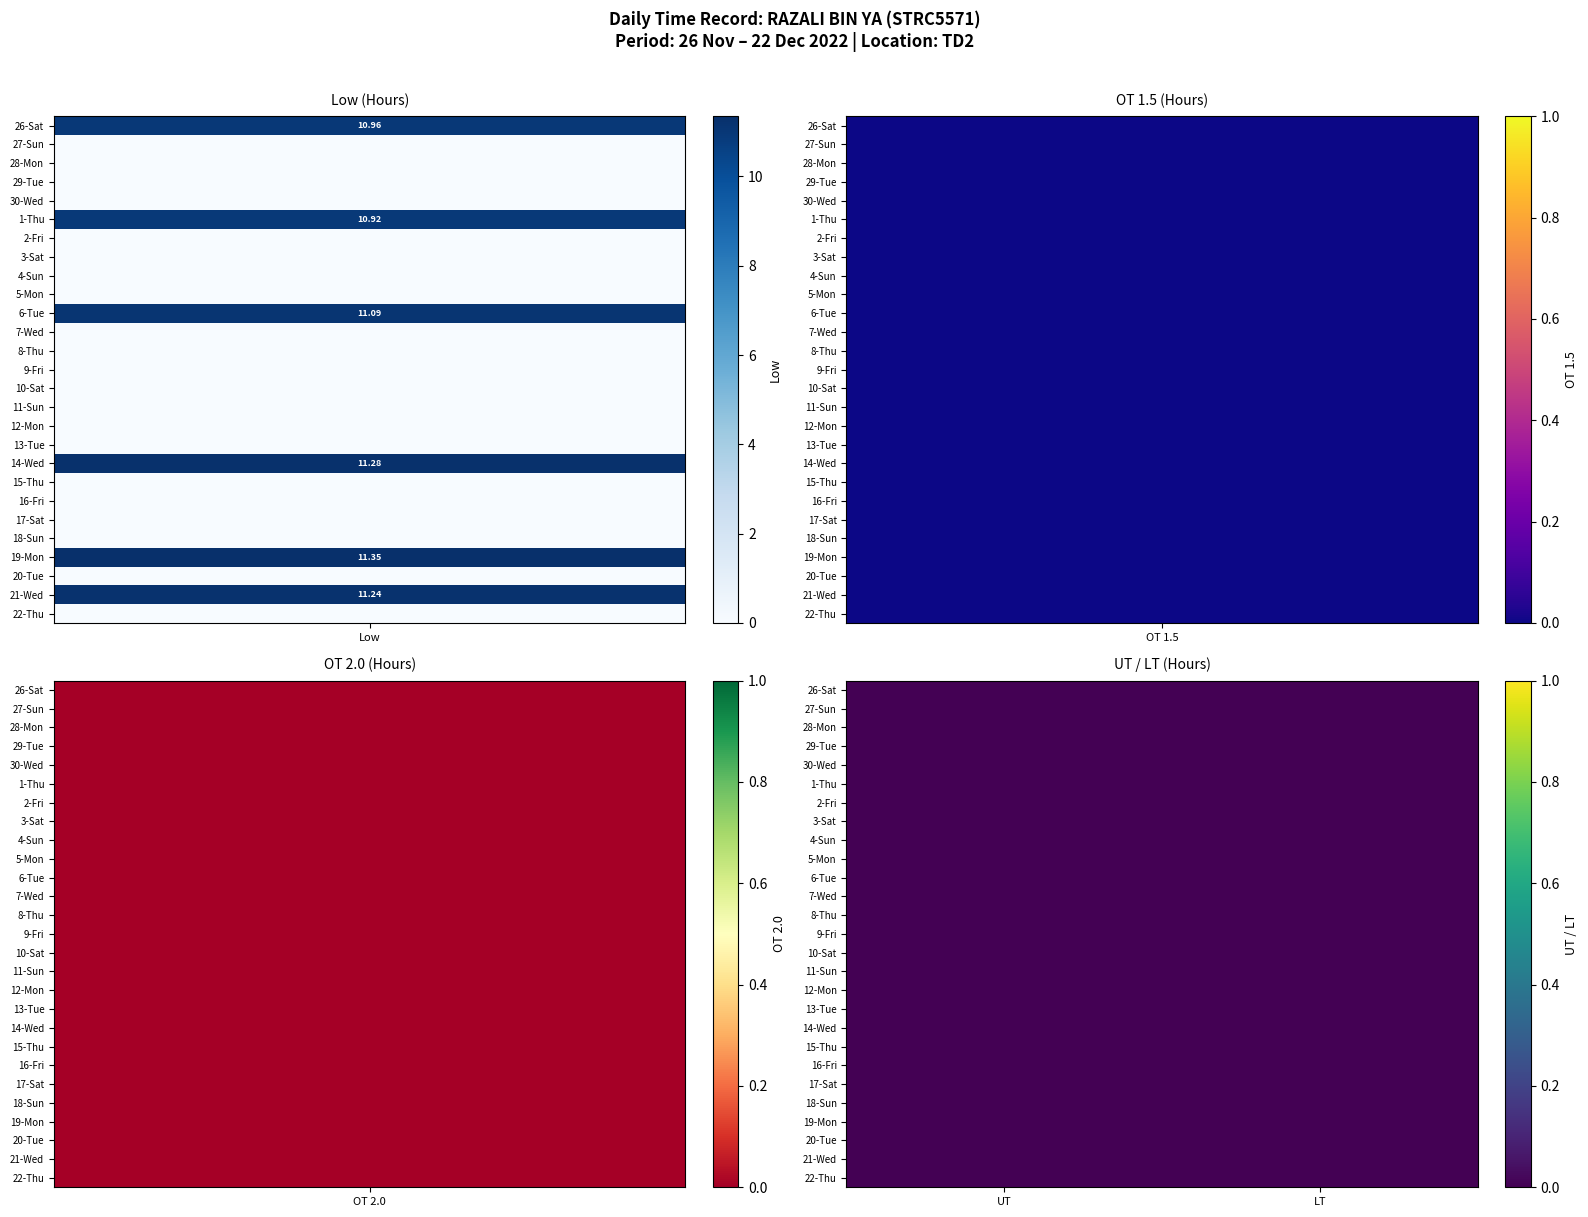

Reading left to right, list all the values displayed in this chart.

26-Sat: 0=11.0	1=0.0	2=0.0	3=0.0	4=0.0	5=0.0	6=0.0
27-Sun: 0=0.0	1=0.0	2=0.0	3=0.0	4=0.0	5=0.0	6=0.0
28-Mon: 0=0.0	1=0.0	2=0.0	3=0.0	4=0.0	5=0.0	6=0.0
29-Tue: 0=0.0	1=0.0	2=0.0	3=0.0	4=0.0	5=0.0	6=0.0
30-Wed: 0=0.0	1=0.0	2=0.0	3=0.0	4=0.0	5=0.0	6=0.0
1-Thu: 0=10.9	1=0.0	2=0.0	3=0.0	4=0.0	5=0.0	6=0.0
2-Fri: 0=0.0	1=0.0	2=0.0	3=0.0	4=0.0	5=0.0	6=0.0
3-Sat: 0=0.0	1=0.0	2=0.0	3=0.0	4=0.0	5=0.0	6=0.0
4-Sun: 0=0.0	1=0.0	2=0.0	3=0.0	4=0.0	5=0.0	6=0.0
5-Mon: 0=0.0	1=0.0	2=0.0	3=0.0	4=0.0	5=0.0	6=0.0
6-Tue: 0=11.1	1=0.0	2=0.0	3=0.0	4=0.0	5=0.0	6=0.0
7-Wed: 0=0.0	1=0.0	2=0.0	3=0.0	4=0.0	5=0.0	6=0.0
8-Thu: 0=0.0	1=0.0	2=0.0	3=0.0	4=0.0	5=0.0	6=0.0
9-Fri: 0=0.0	1=0.0	2=0.0	3=0.0	4=0.0	5=0.0	6=0.0
10-Sat: 0=0.0	1=0.0	2=0.0	3=0.0	4=0.0	5=0.0	6=0.0
11-Sun: 0=0.0	1=0.0	2=0.0	3=0.0	4=0.0	5=0.0	6=0.0
12-Mon: 0=0.0	1=0.0	2=0.0	3=0.0	4=0.0	5=0.0	6=0.0
13-Tue: 0=0.0	1=0.0	2=0.0	3=0.0	4=0.0	5=0.0	6=0.0
14-Wed: 0=11.3	1=0.0	2=0.0	3=0.0	4=0.0	5=0.0	6=0.0
15-Thu: 0=0.0	1=0.0	2=0.0	3=0.0	4=0.0	5=0.0	6=0.0
16-Fri: 0=0.0	1=0.0	2=0.0	3=0.0	4=0.0	5=0.0	6=0.0
17-Sat: 0=0.0	1=0.0	2=0.0	3=0.0	4=0.0	5=0.0	6=0.0
18-Sun: 0=0.0	1=0.0	2=0.0	3=0.0	4=0.0	5=0.0	6=0.0
19-Mon: 0=11.3	1=0.0	2=0.0	3=0.0	4=0.0	5=0.0	6=0.0
20-Tue: 0=0.0	1=0.0	2=0.0	3=0.0	4=0.0	5=0.0	6=0.0
21-Wed: 0=11.2	1=0.0	2=0.0	3=0.0	4=0.0	5=0.0	6=0.0
22-Thu: 0=0.0	1=0.0	2=0.0	3=0.0	4=0.0	5=0.0	6=0.0